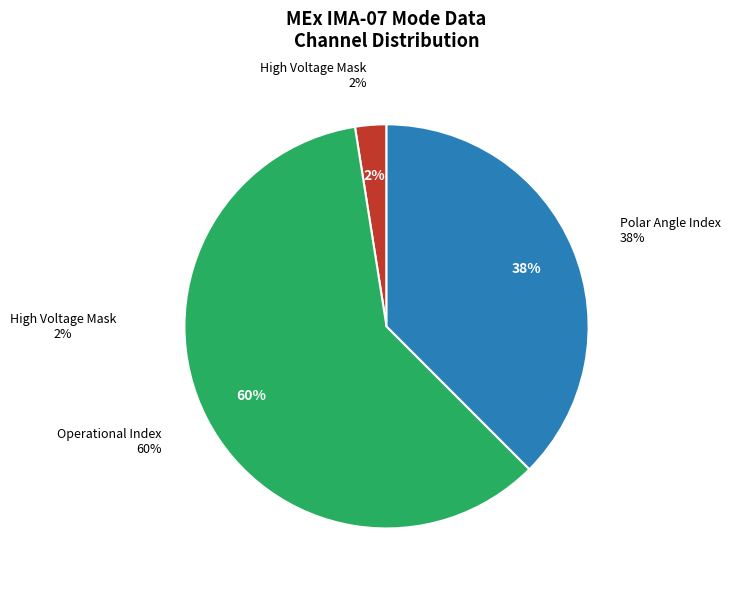

The Operational Index slice represents 53% of the pie. True or false?

False